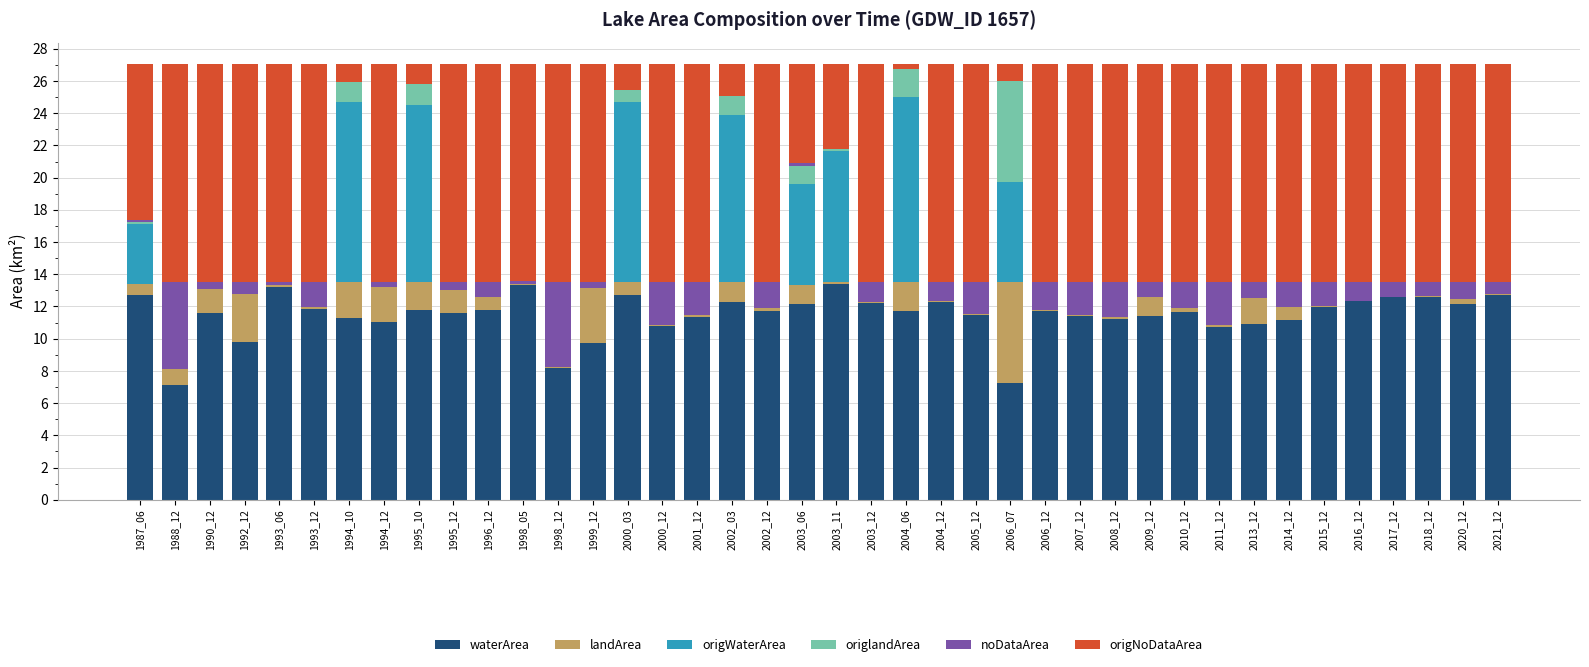

What is the sum of all waterArea values?

458.9